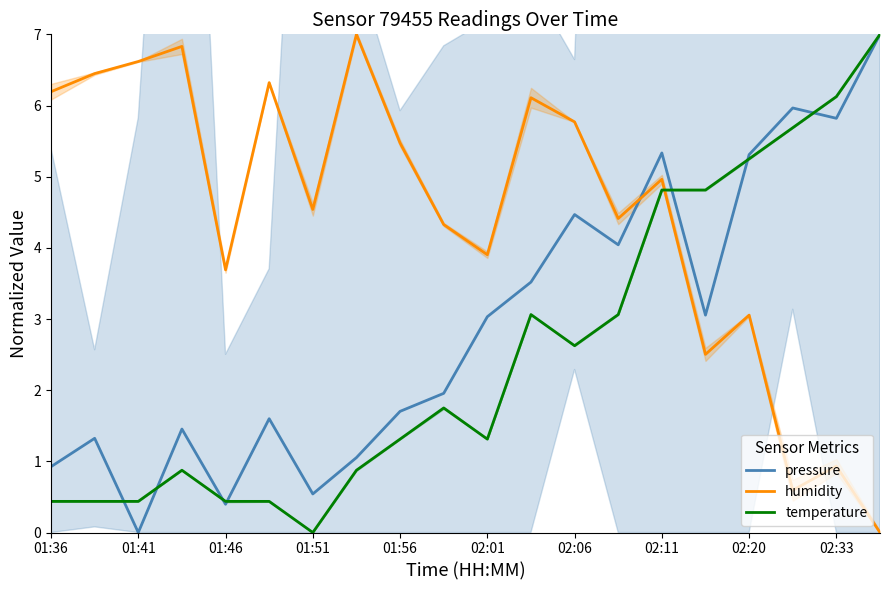

The pressure series shows 4.8 at 02:01. True or false?

False